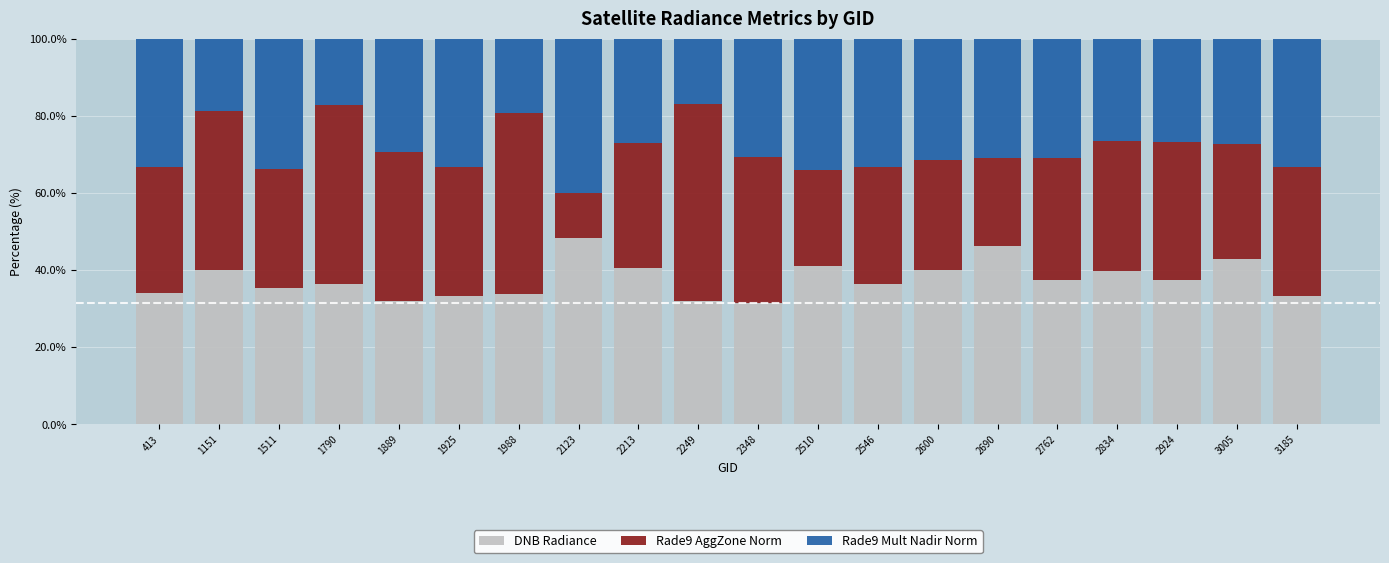

Count the number of categories in the chart.

20